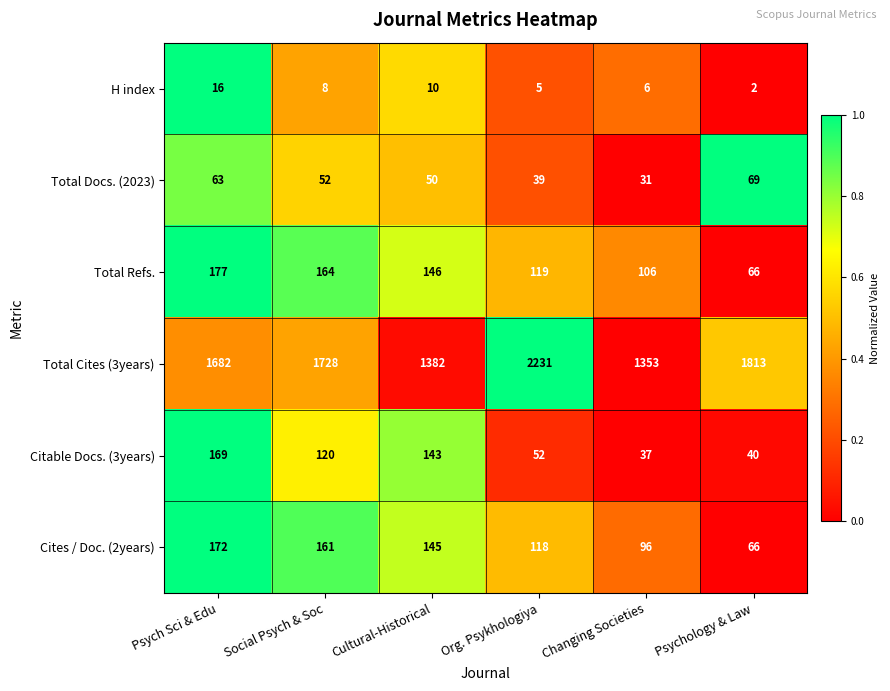

At Psych Sci & Edu, list the series in order from largest to smallest.

Total Cites (3years), Total Refs., Cites / Doc. (2years), Citable Docs. (3years), Total Docs. (2023), H index